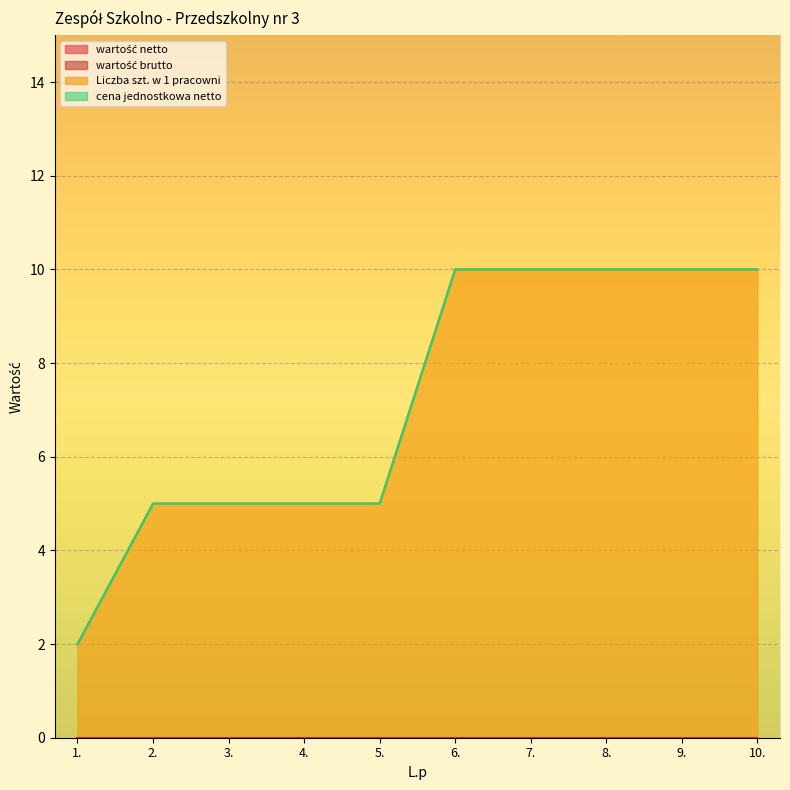

Rank the series by their maximum value, from highest to lowest.

Liczba szt. w 1 pracowni, wartość netto, wartość brutto, cena jednostkowa netto